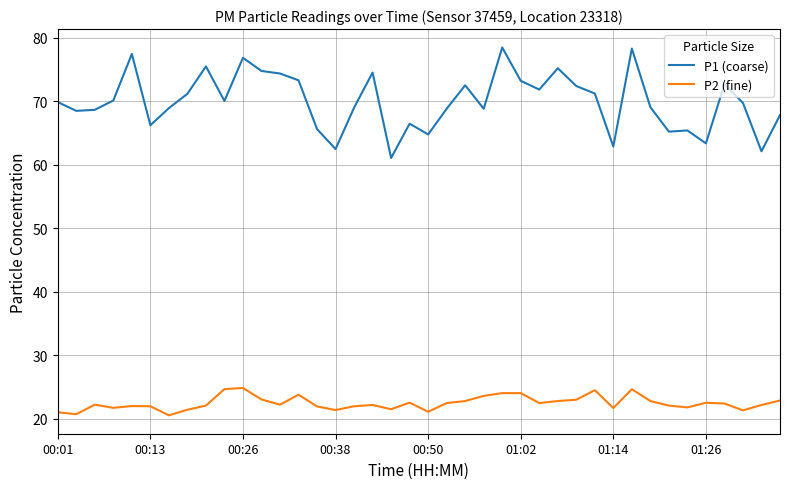

Is this an area chart (filled region under the line)?

No